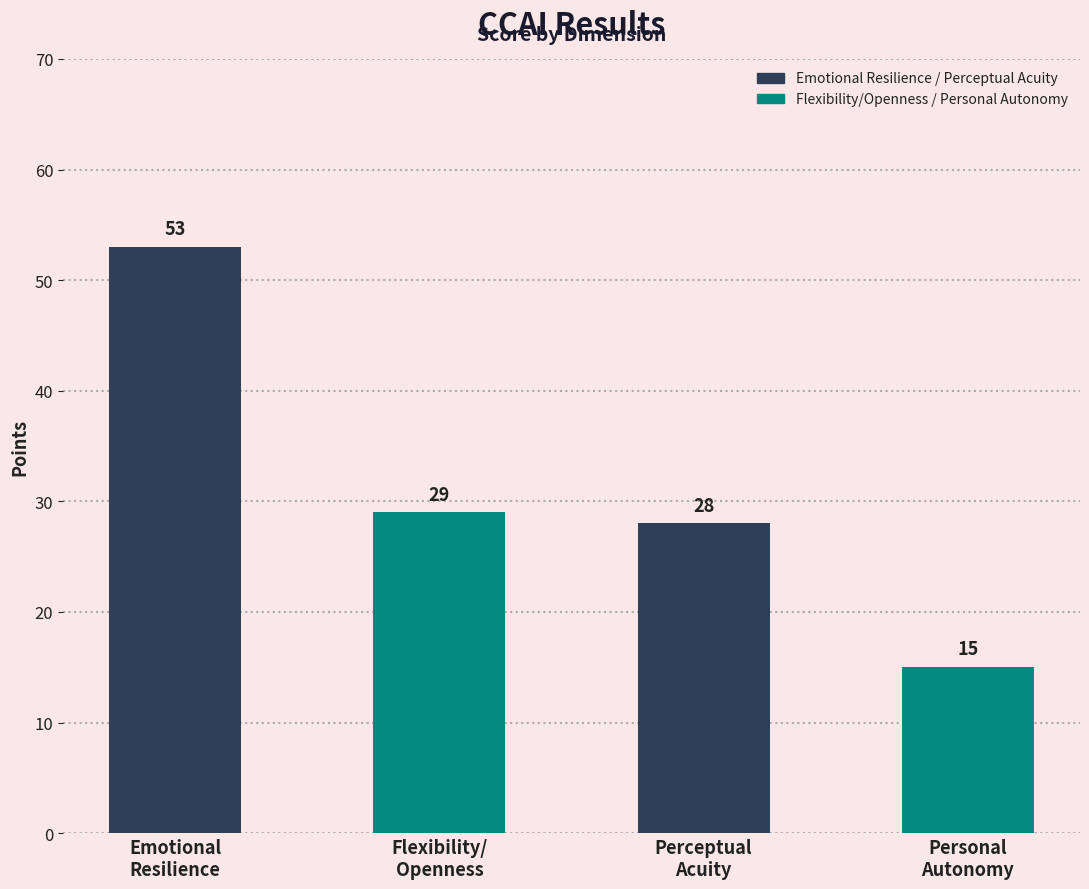

Approximately how many times larger is the value at Emotional
Resilience compared to Flexibility/
Openness?

1.8